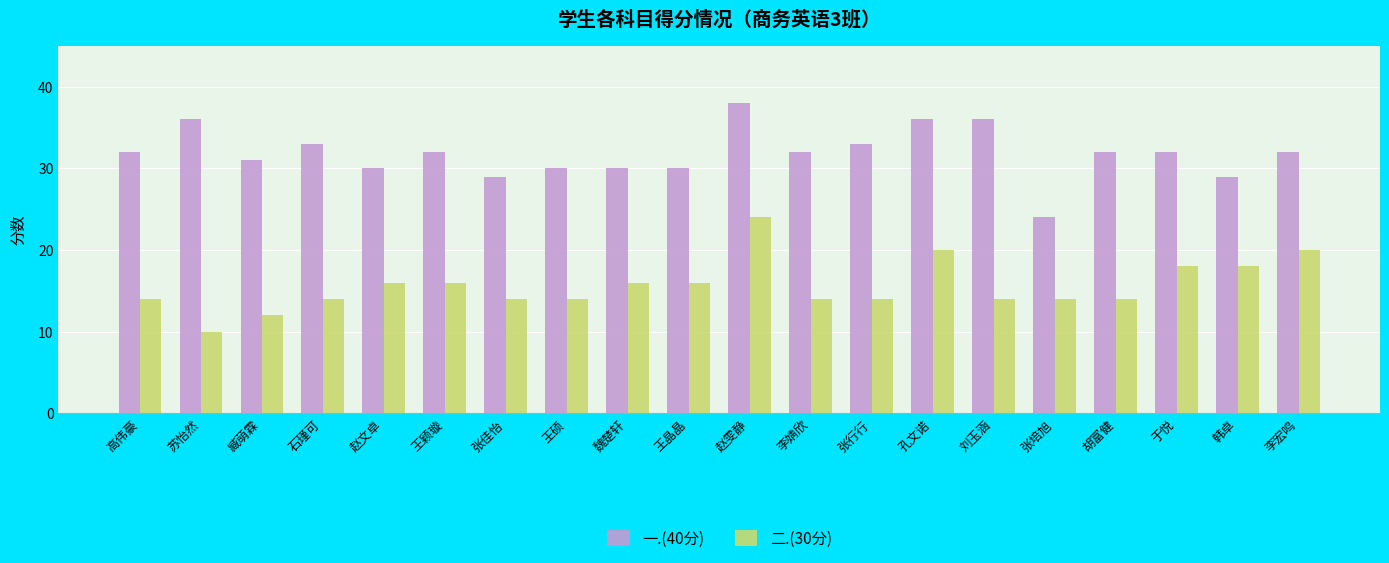

Which category has the lowest value across all series?

苏怡然